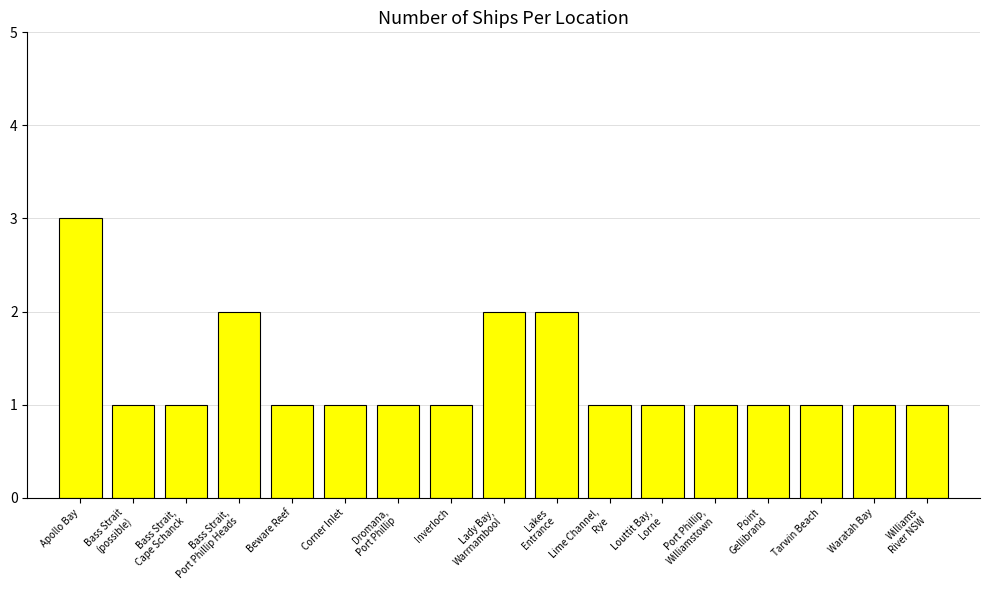

What is the average value?

1